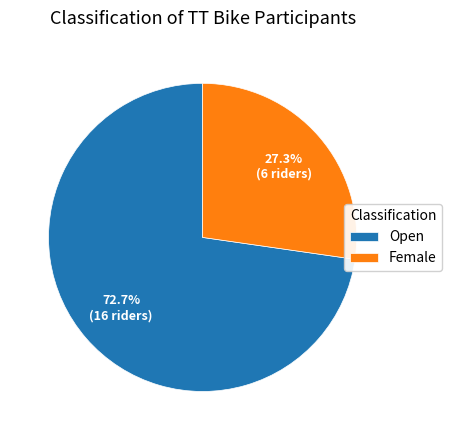

Is it true that Female is 27% of the pie?

True